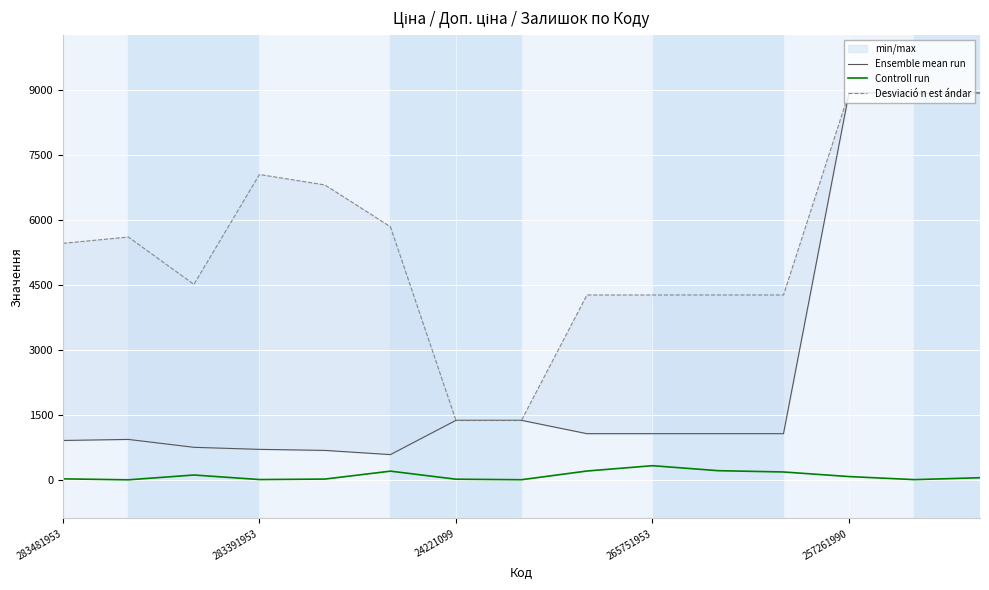

The Controll run series shows 77 at 257261990. True or false?

True